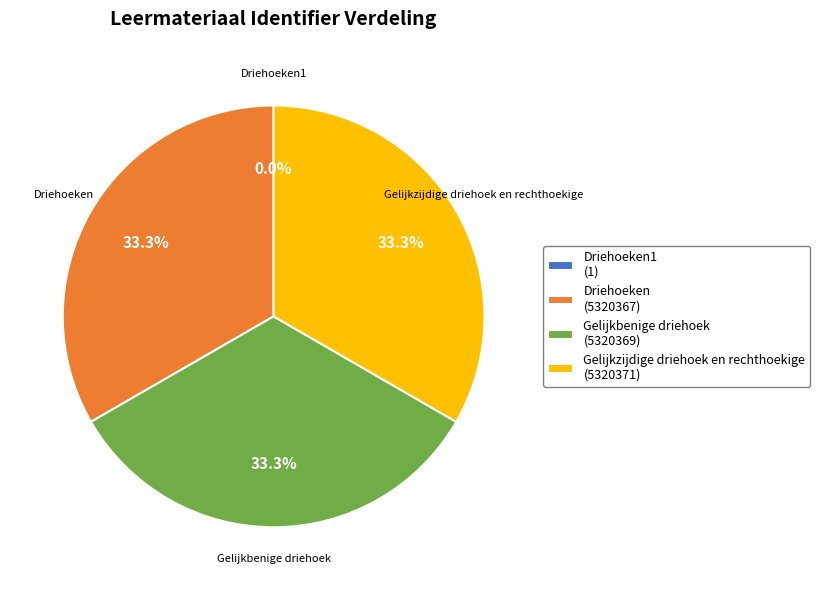

Is there a majority slice in this chart?

No